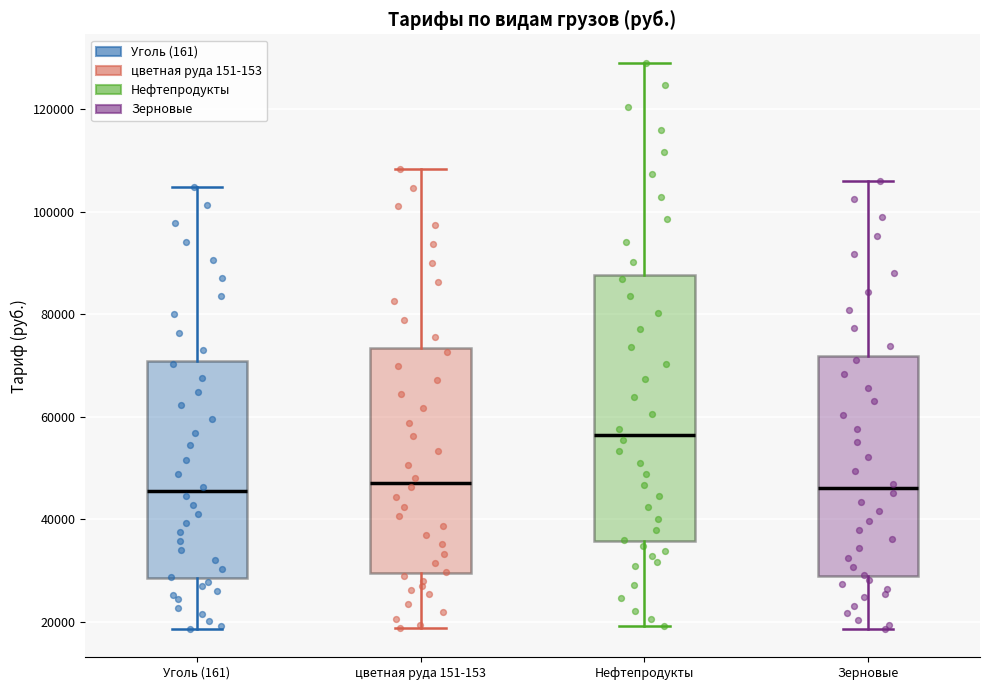

Which box's median line is the highest?

Нефтепродукты